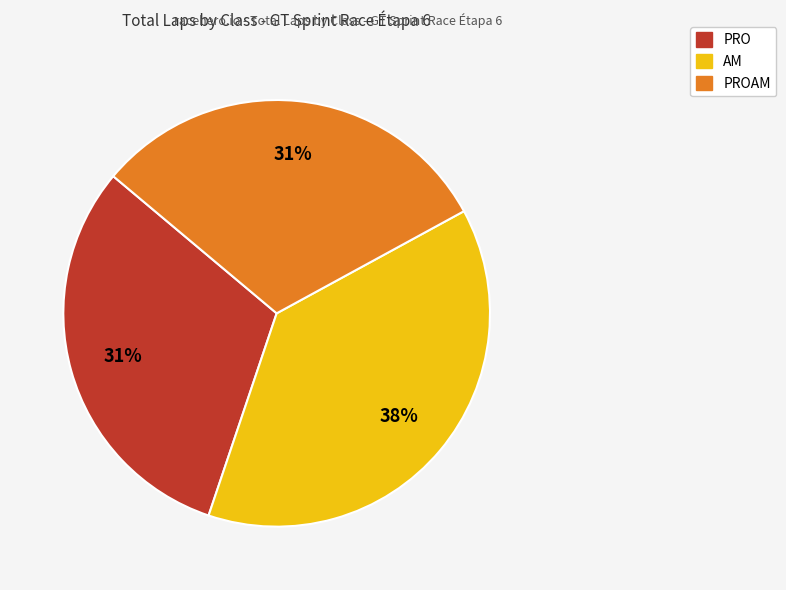

To the nearest percent, what is the average slice percentage?

33%